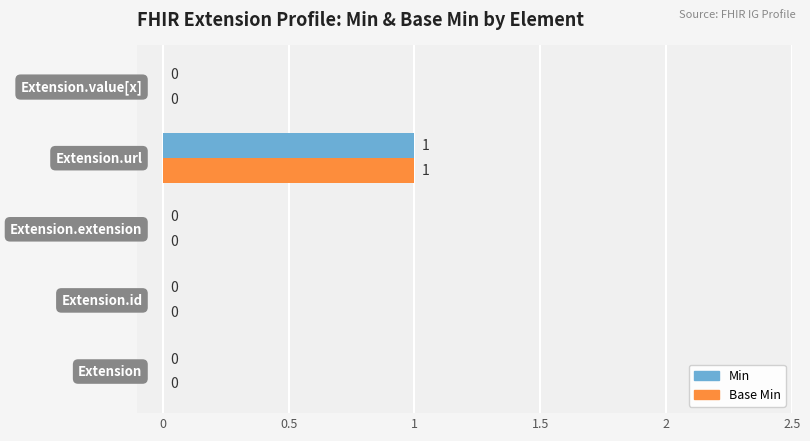

How many data points in Base Min are above 0?

1